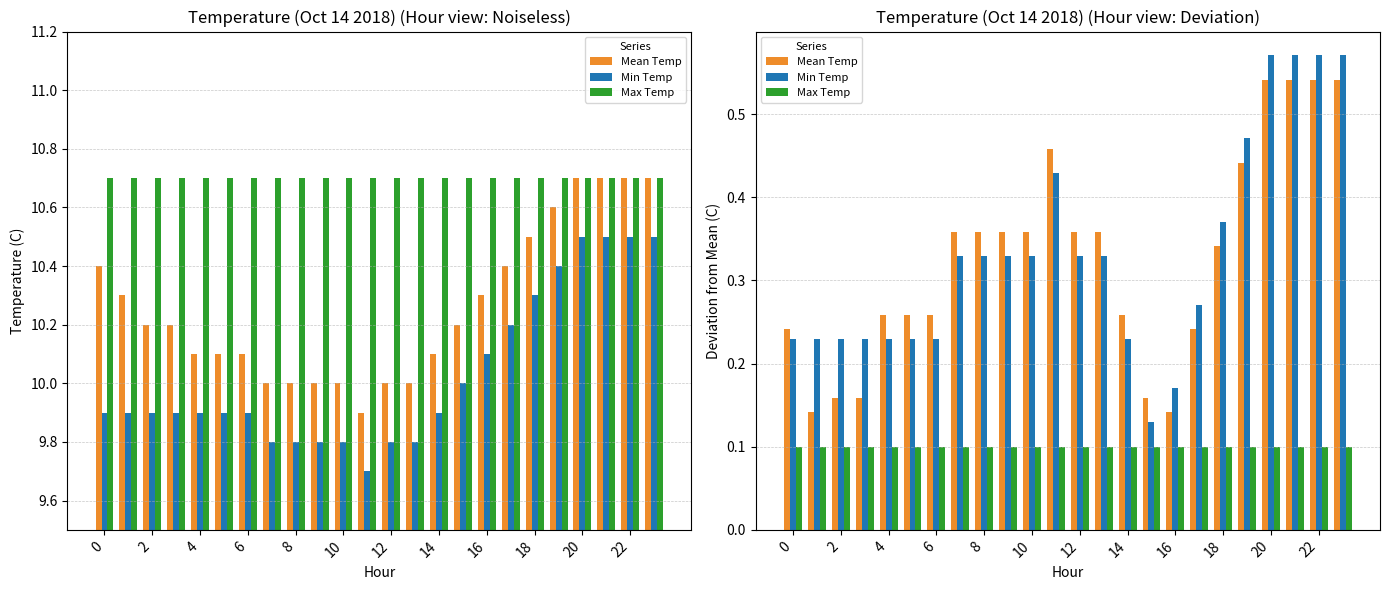

At which category is the sum across all series the highest?

20